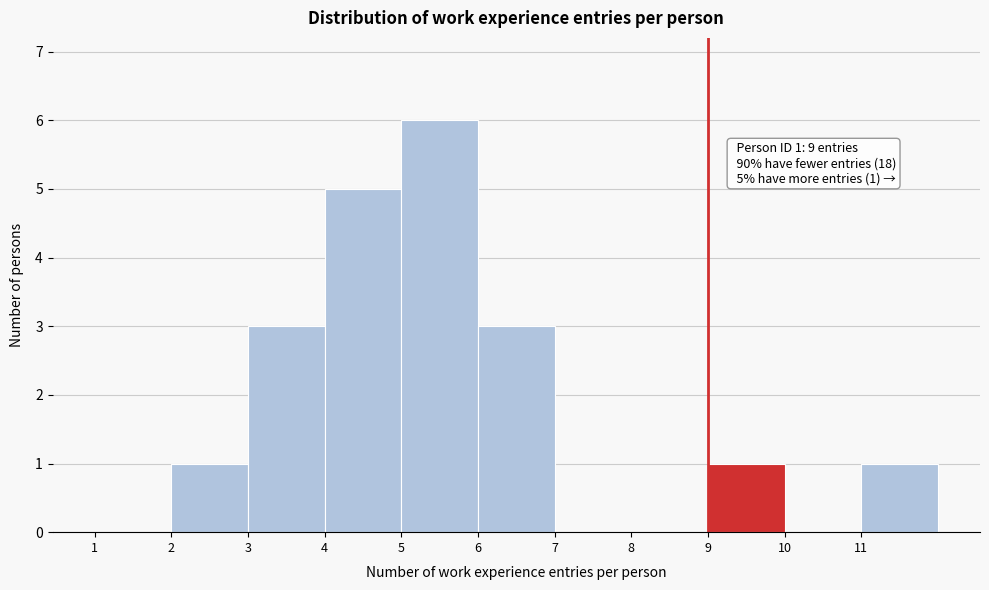

Which range on the x-axis has the tallest bar?

5 to 6